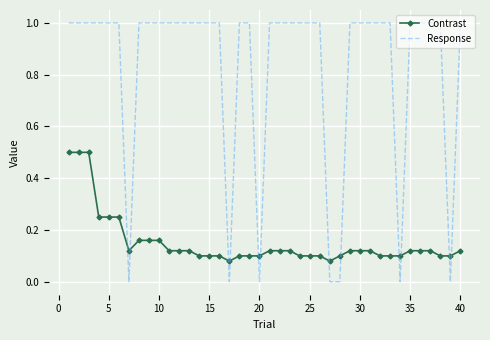

At how many categories does at least one series exceed 0?

40